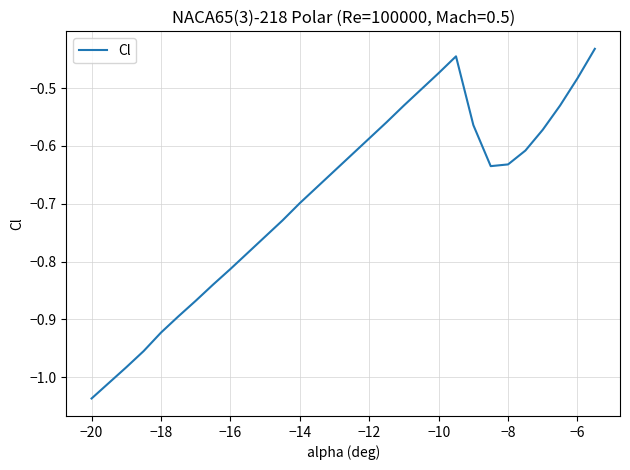

What is the difference between the maximum and minimum values?

0.6